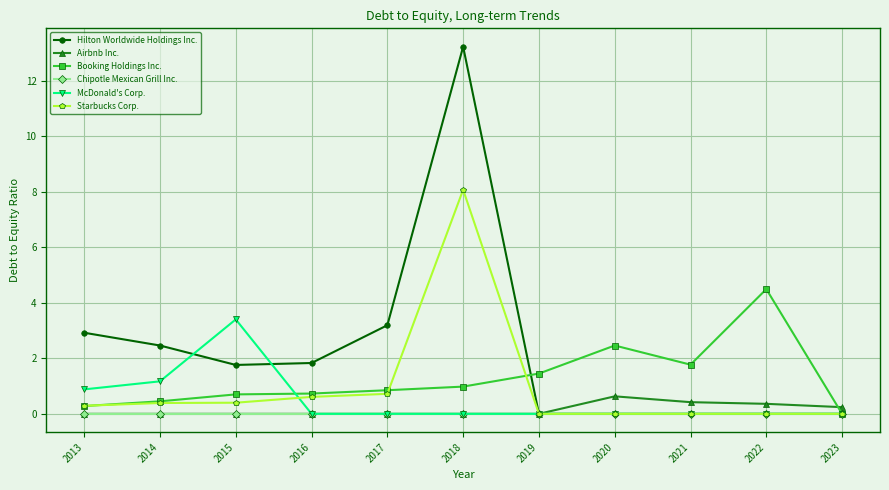

Rank the series by their maximum value, from lowest to highest.

Chipotle Mexican Grill Inc., Airbnb Inc., McDonald's Corp., Booking Holdings Inc., Starbucks Corp., Hilton Worldwide Holdings Inc.